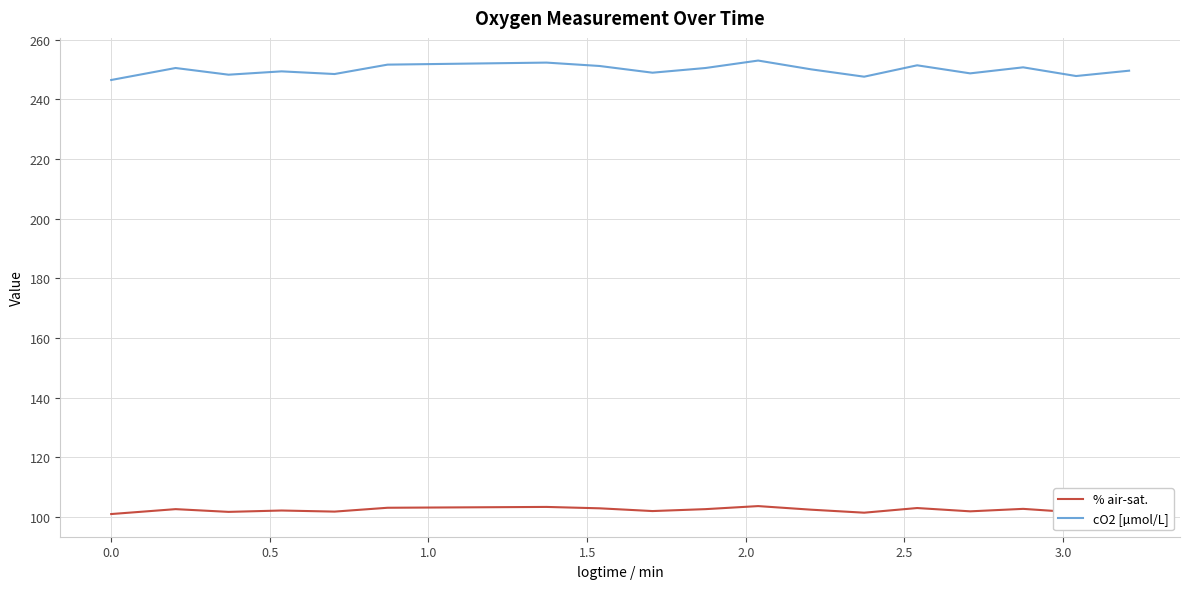

True or false: % air-sat. and cO2 [µmol/L] cross at least once.

False